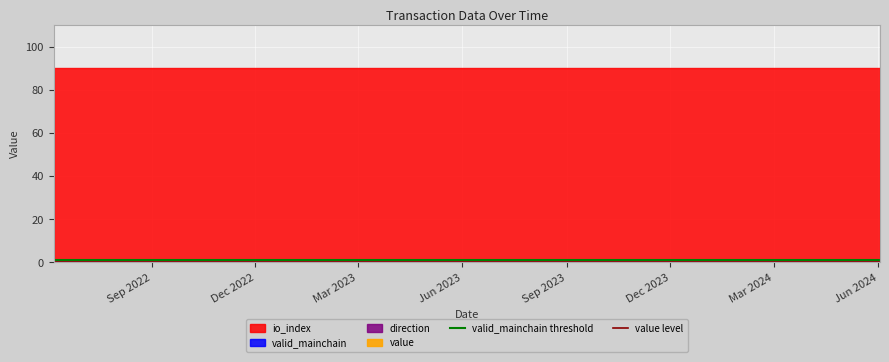

Where is value level nearest to the value 0?

Sep 2022